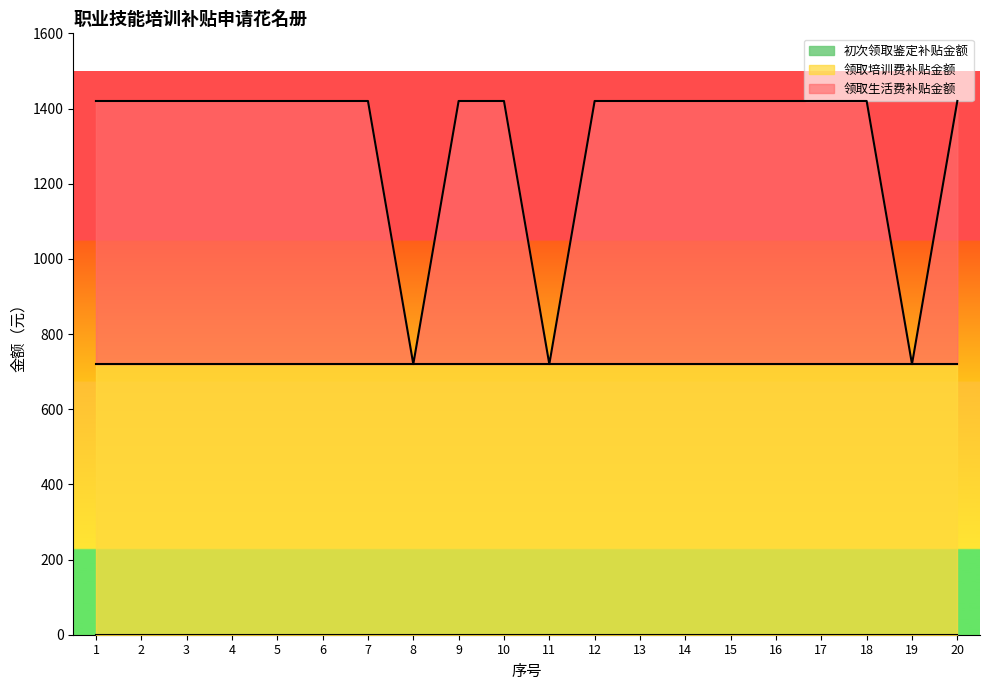

Reading right to left, extract all data points from this chart.

领取生活费补贴金额: 20=700	19=0	18=700	17=700	16=700	15=700	14=700	13=700	12=700	11=0	10=700	9=700	8=0	7=700	6=700	5=700	4=700	3=700	2=700	1=700
领取培训费补贴金额: 20=720	19=720	18=720	17=720	16=720	15=720	14=720	13=720	12=720	11=720	10=720	9=720	8=720	7=720	6=720	5=720	4=720	3=720	2=720	1=720
初次领取鉴定补贴金额: 20=0	19=0	18=0	17=0	16=0	15=0	14=0	13=0	12=0	11=0	10=0	9=0	8=0	7=0	6=0	5=0	4=0	3=0	2=0	1=0